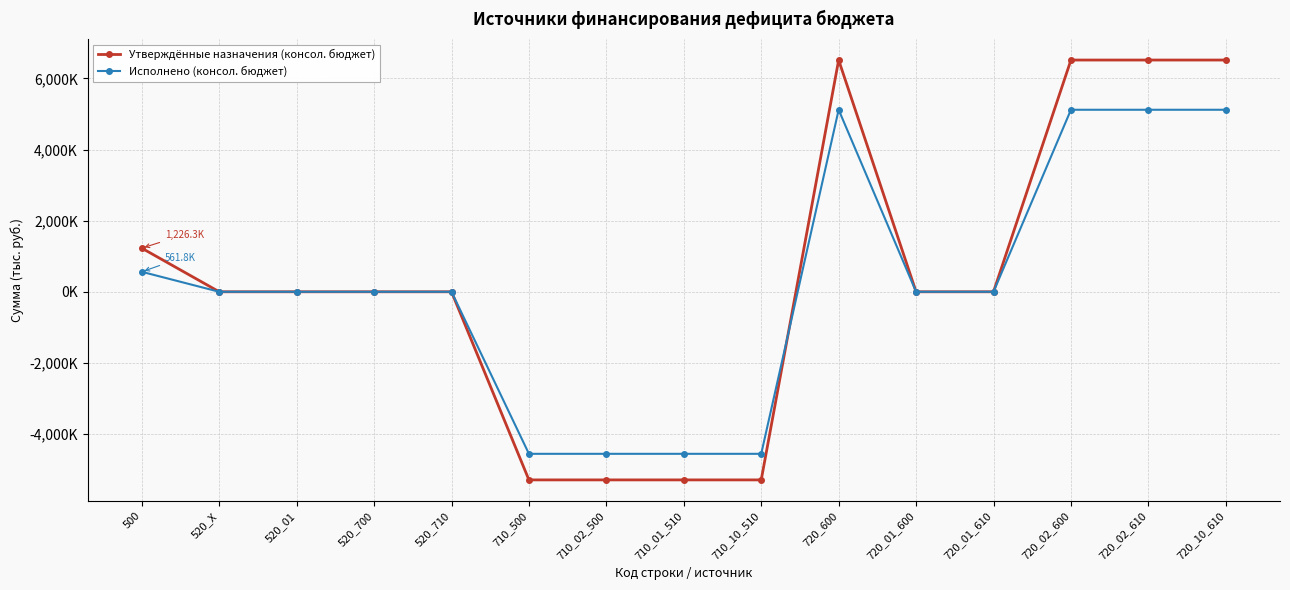

The Утверждённые назначения (консол. бюджет) series shows -1191460.1 at 710_10_510. True or false?

False